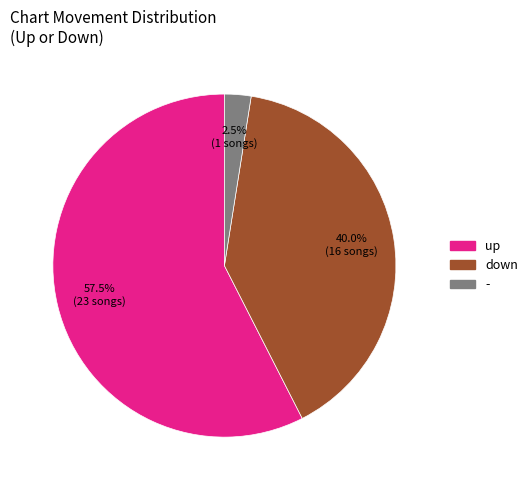

Between up and -, which is larger?

up